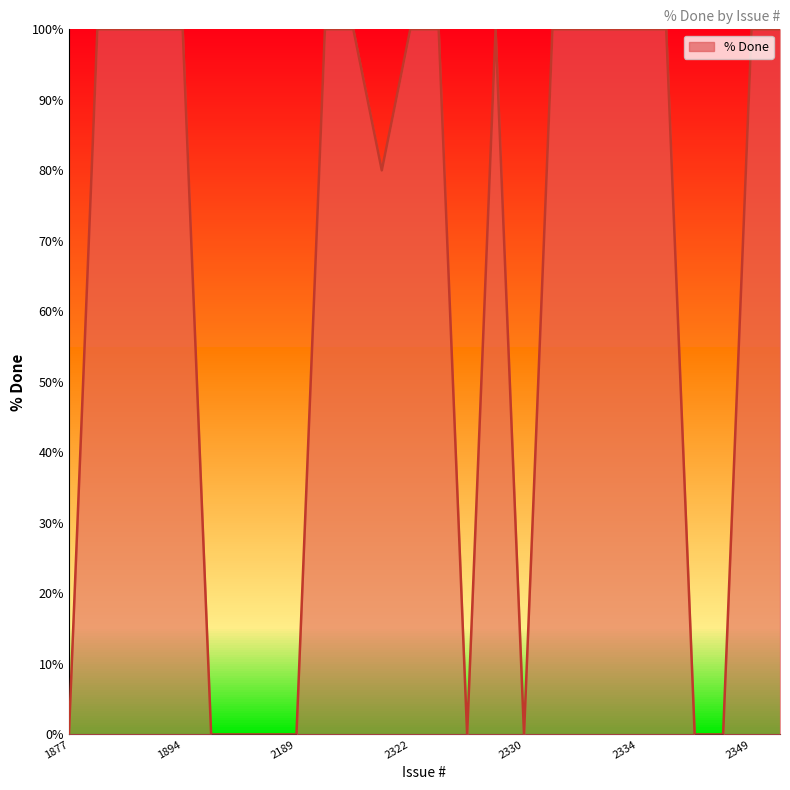

What is the greatest value displayed?

100